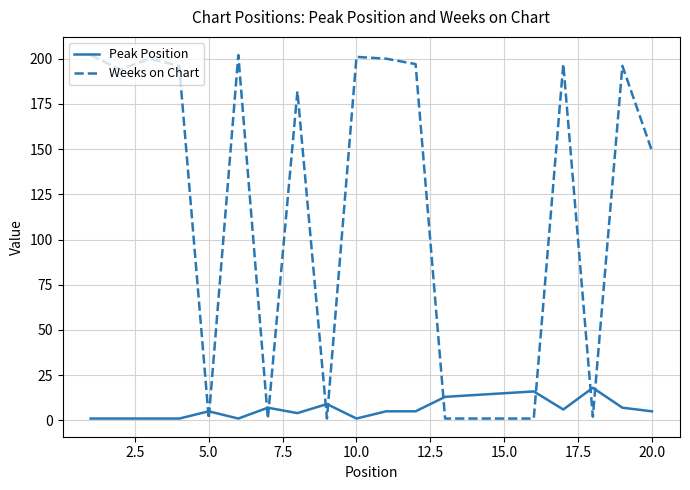

Which series has the largest total across all categories?

Weeks on Chart